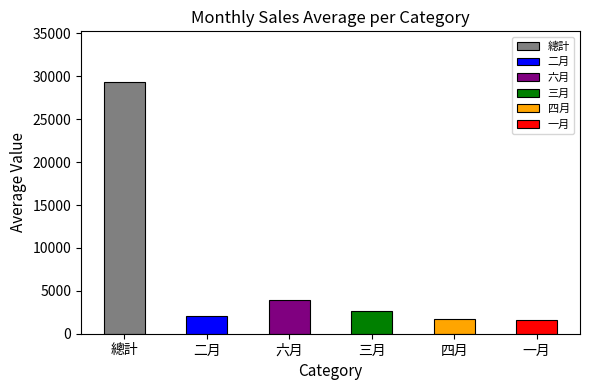

How many data points in 一月 are less than 1600?

10